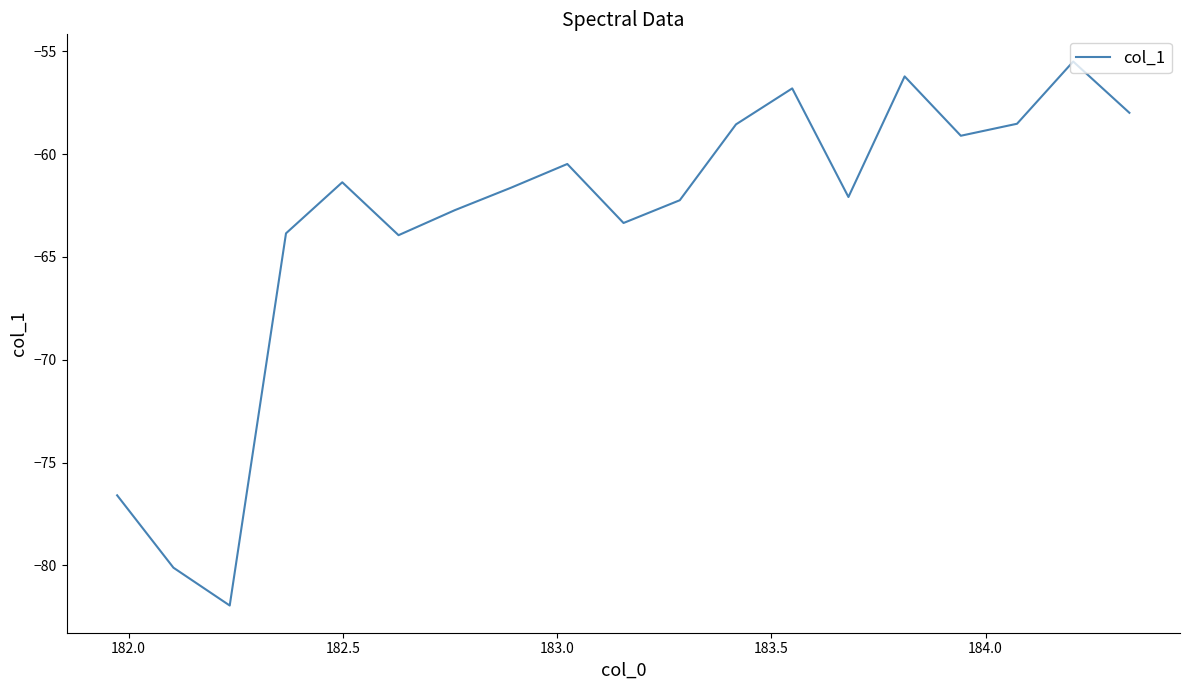

What is the average value?

-63.3